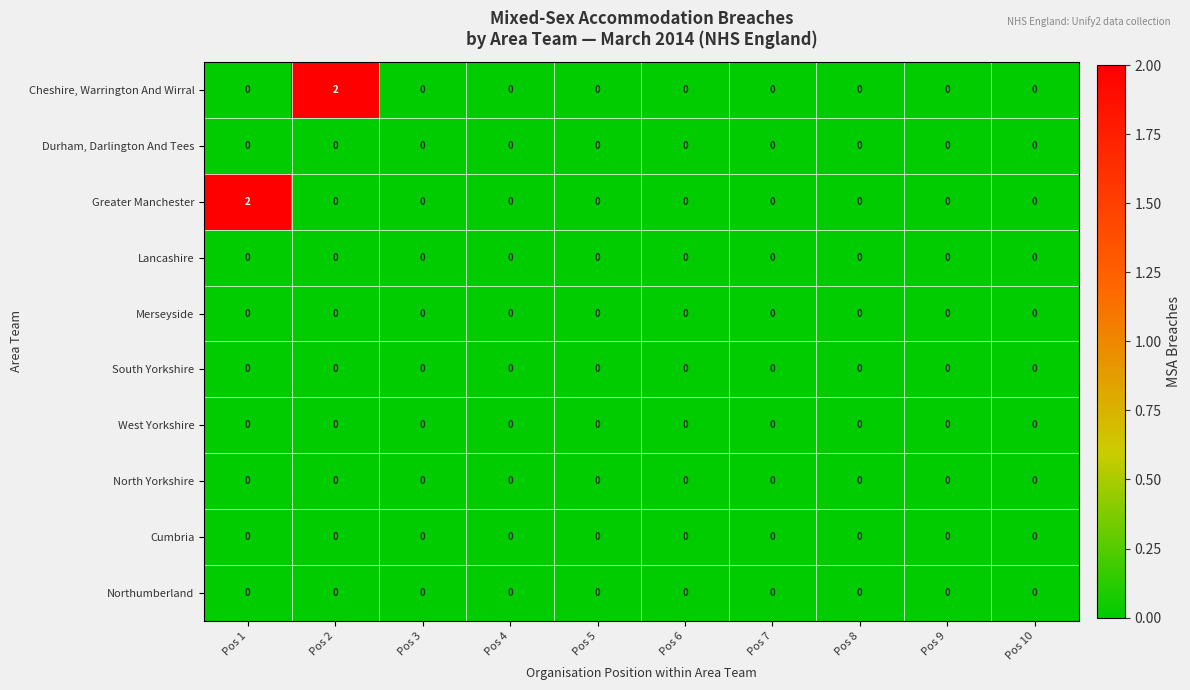

Is it true that Cheshire, Warrington And Wirral equals 0 at Pos 10?

True